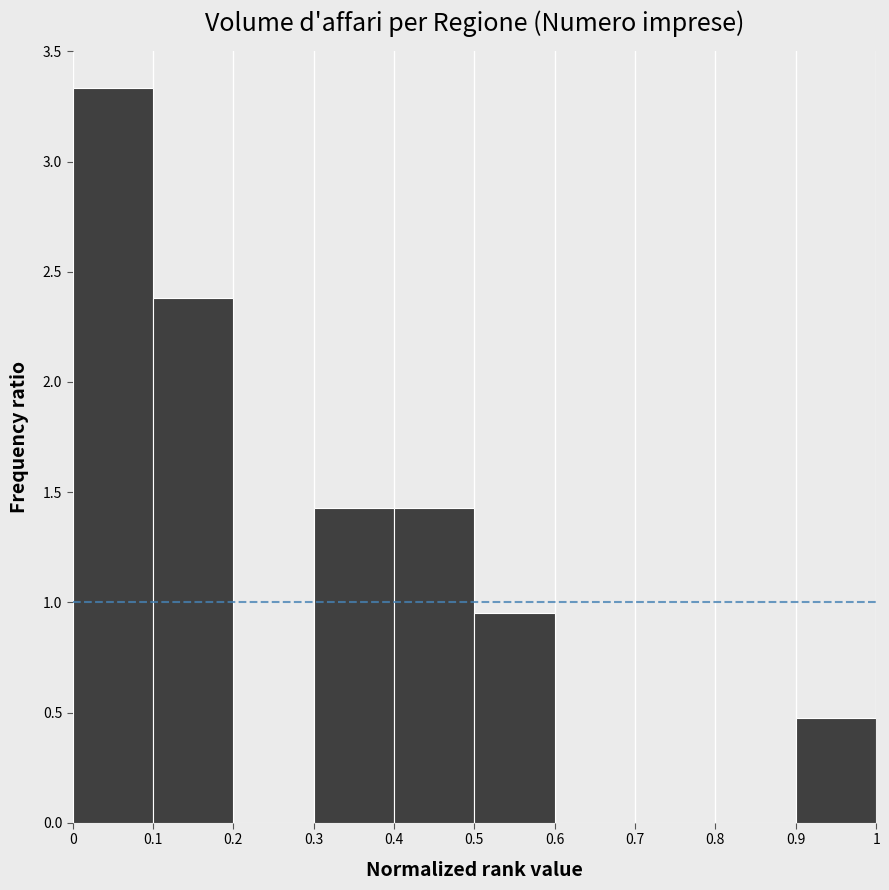

Which range on the x-axis has the tallest bar?

0 to 0.1